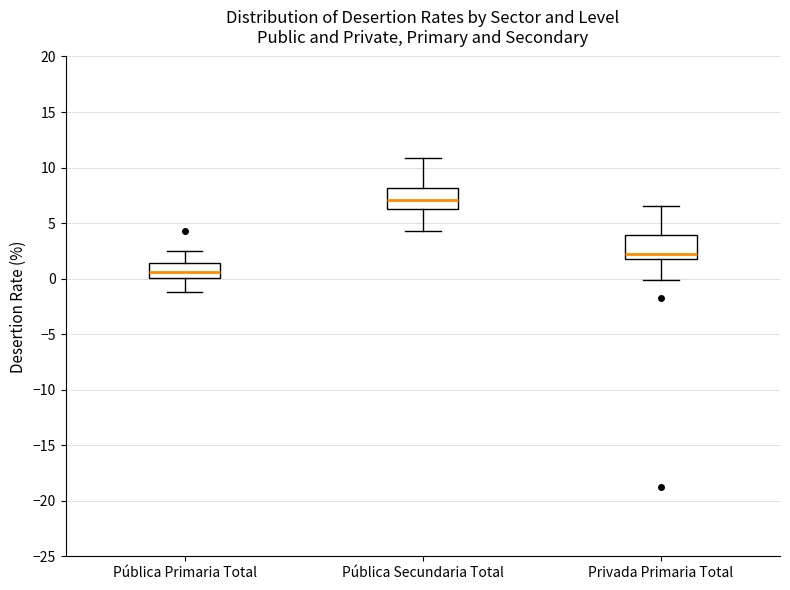

Where is the lower edge of the box for Pública Secundaria Total on the y-axis? The values are not printed on the chart, so give them approximately, as read against the axis.

6.5